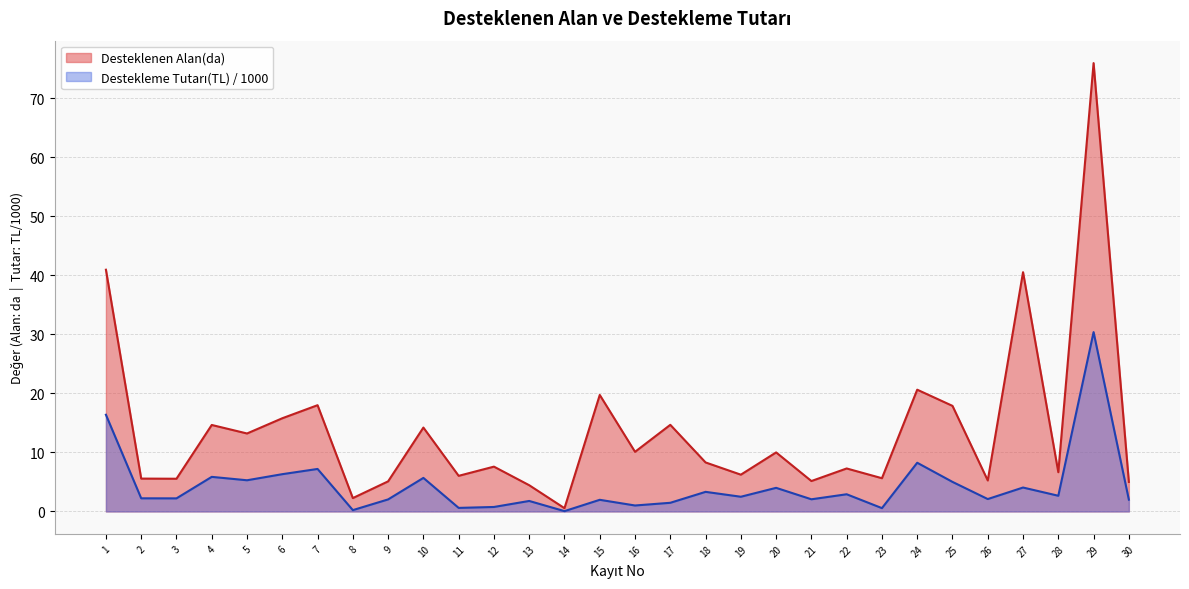

What is the sum of all Destekleme Tutarı(TL) values?

130.9